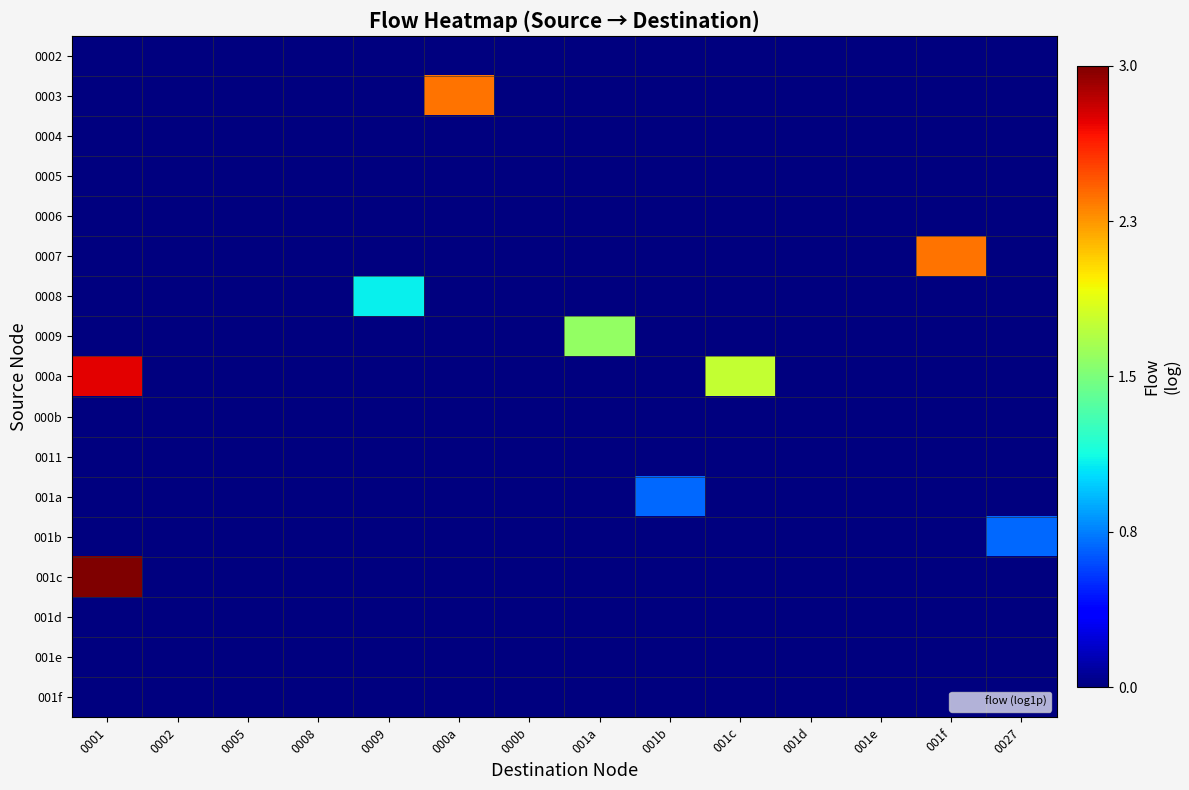

At which category does the chart reach its peak across all series?

0001